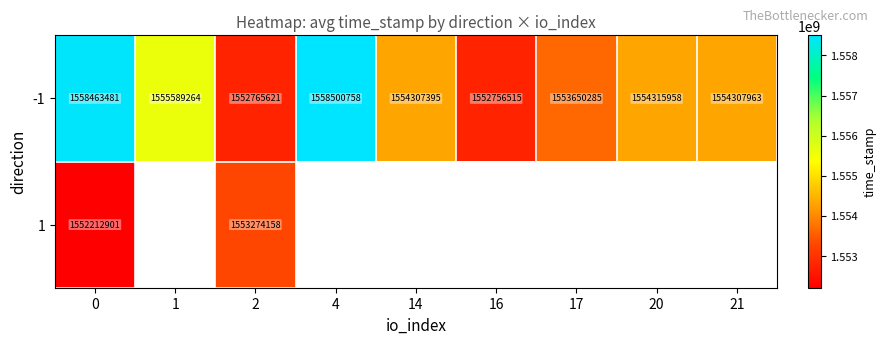

What is the difference between the second highest and second lowest values in the -1 series?

5697860